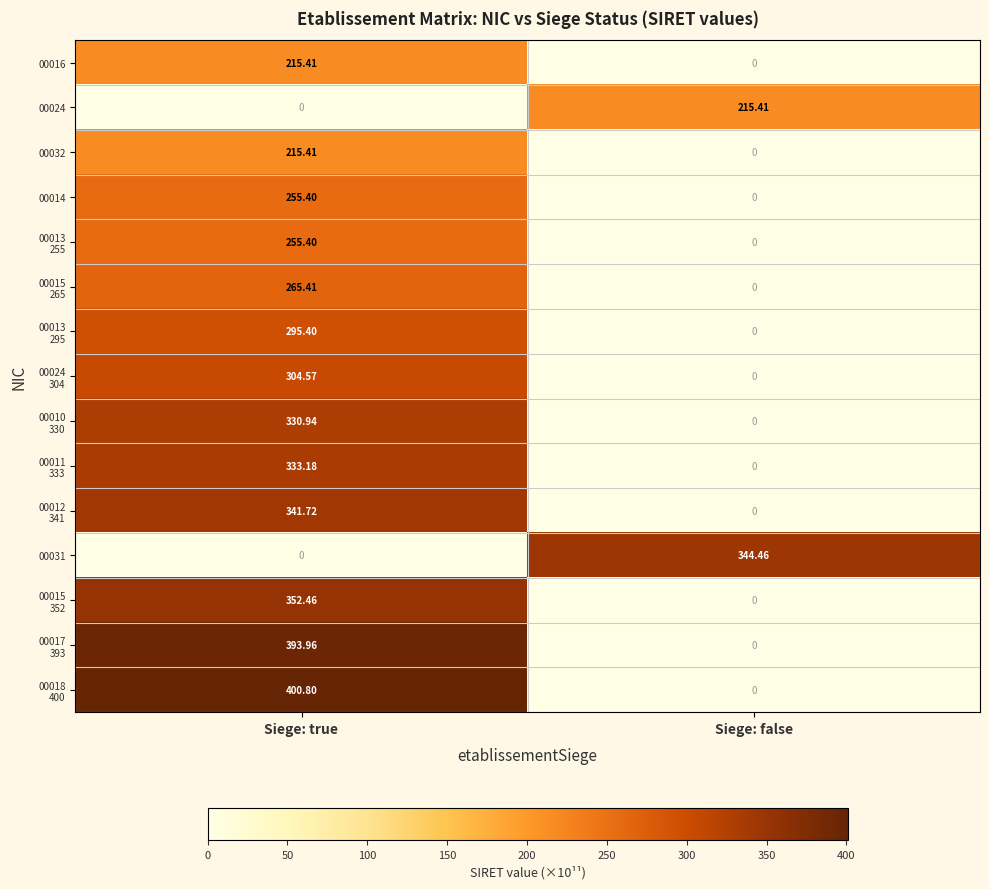

At which label does 00016 first exceed 215?

Siege: true